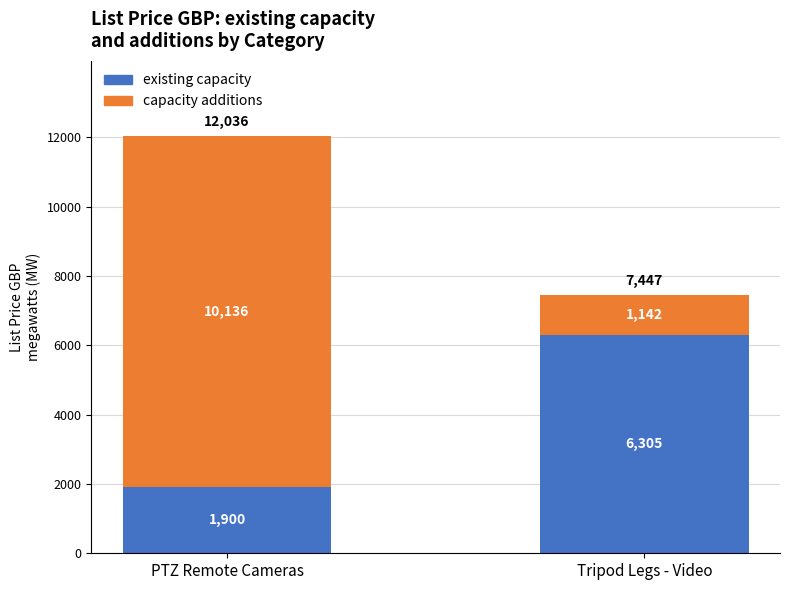

What is the value of the existing capacity bar at the 1st from the left?

1900